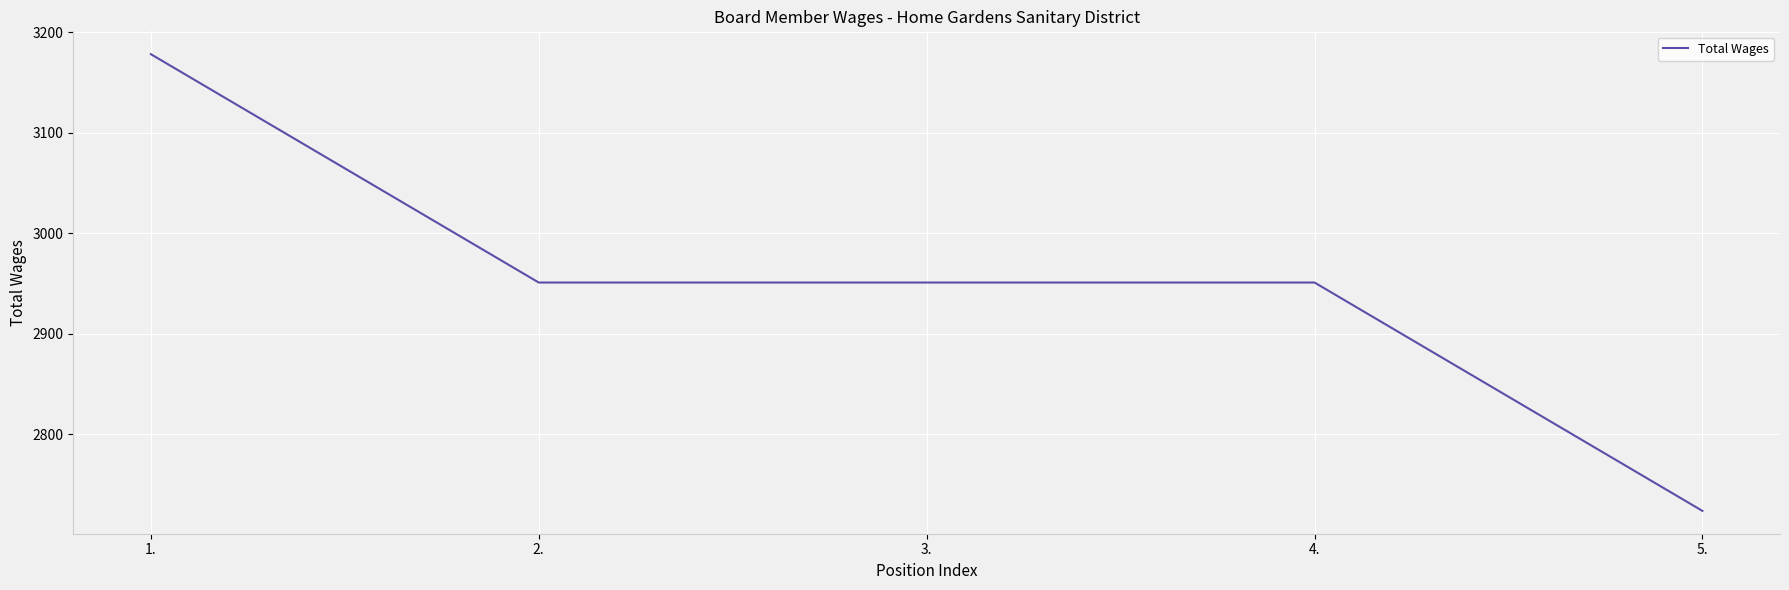

What is the difference between the values at 1. and 5.?

454